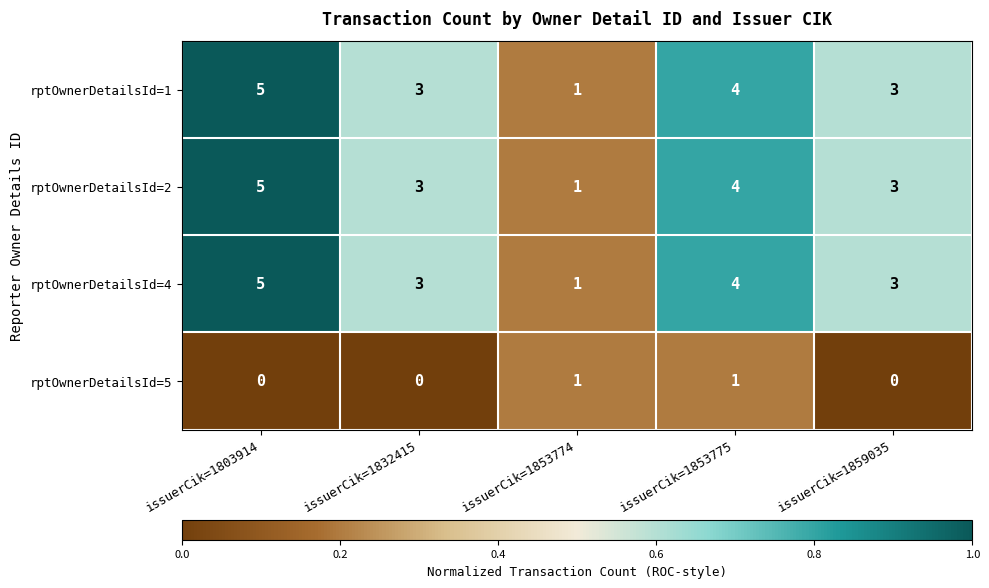

Reading left to right, extract all data points from this chart.

rptOwnerDetailsId=1: issuerCik=1803914=5	issuerCik=1832415=3	issuerCik=1853774=1	issuerCik=1853775=4	issuerCik=1859035=3
rptOwnerDetailsId=2: issuerCik=1803914=5	issuerCik=1832415=3	issuerCik=1853774=1	issuerCik=1853775=4	issuerCik=1859035=3
rptOwnerDetailsId=4: issuerCik=1803914=5	issuerCik=1832415=3	issuerCik=1853774=1	issuerCik=1853775=4	issuerCik=1859035=3
rptOwnerDetailsId=5: issuerCik=1803914=0	issuerCik=1832415=0	issuerCik=1853774=1	issuerCik=1853775=1	issuerCik=1859035=0